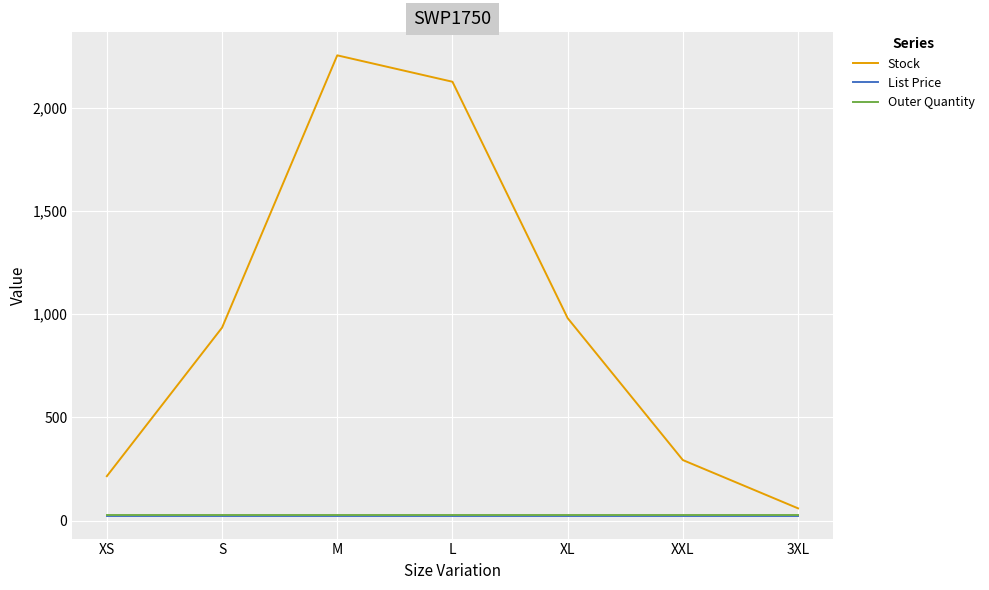

How many series are shown in this chart?

3